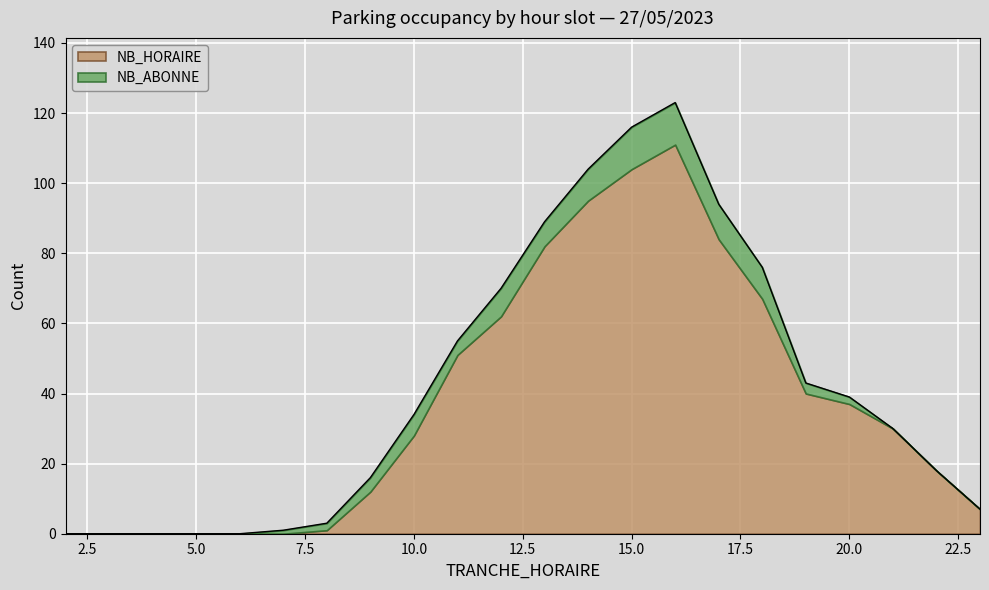

Which has a higher value, 11 or 16?

16